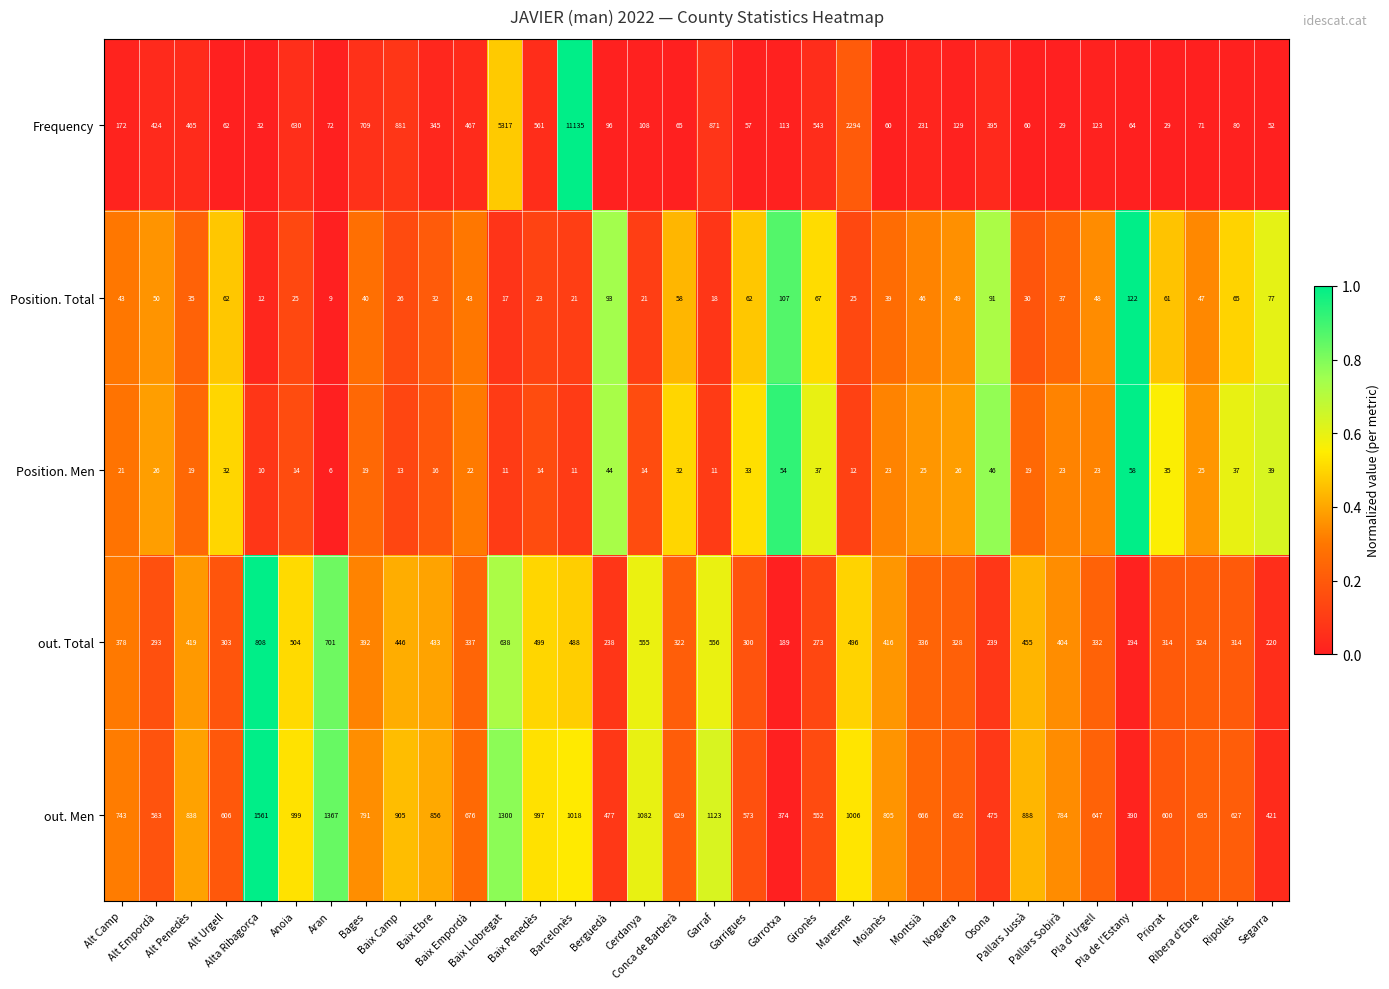

What is the difference between the maximum and second lowest values in the Frequency series?

11106